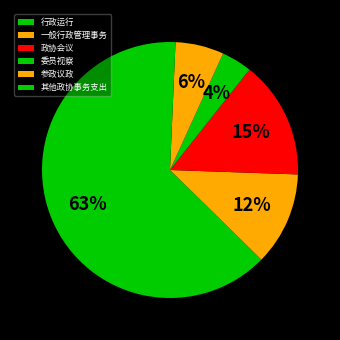

To the nearest percent, what is the difference between the 其他政协事务支出 and 政协会议 slice percentages?

14%